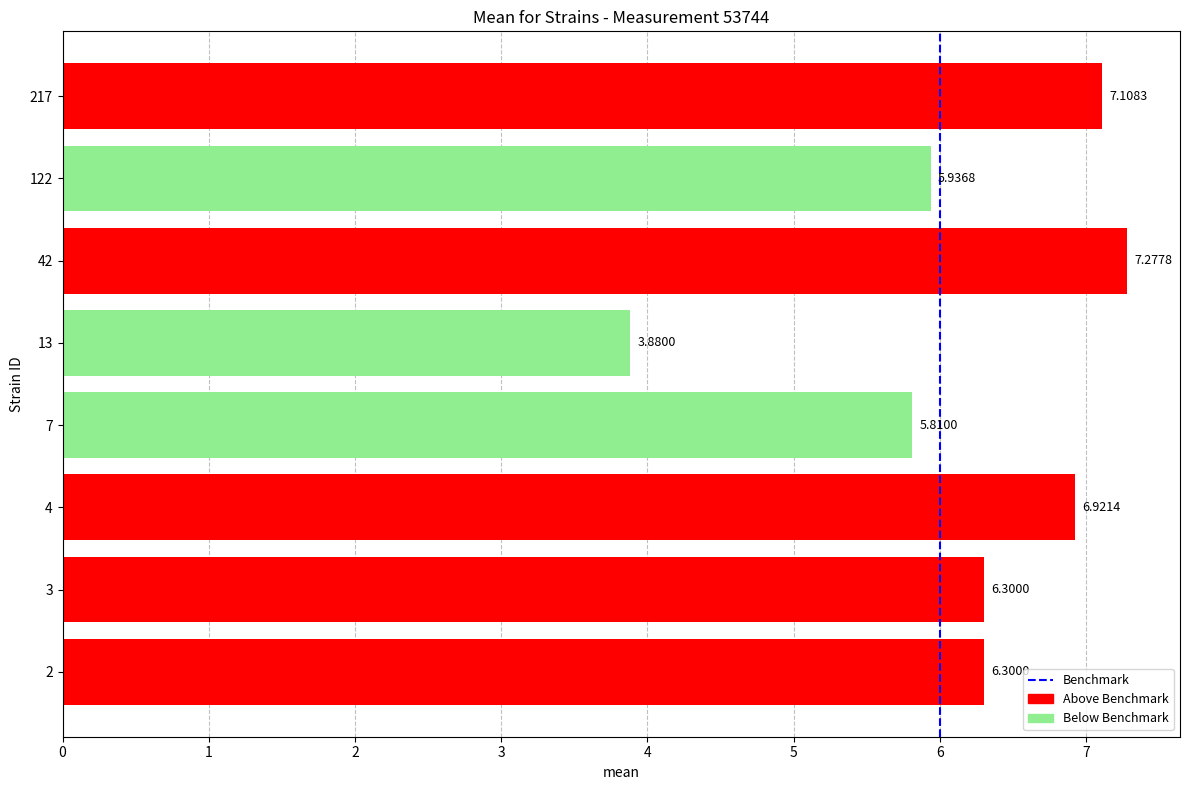

What is the difference between the second highest and second lowest values?

1.3